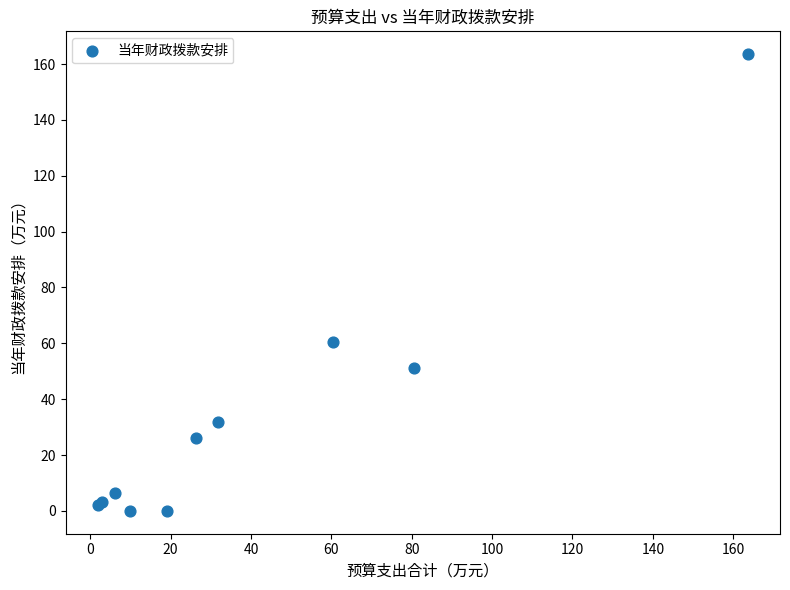

What Y value in the scatter plot is closest to 81?

60.4